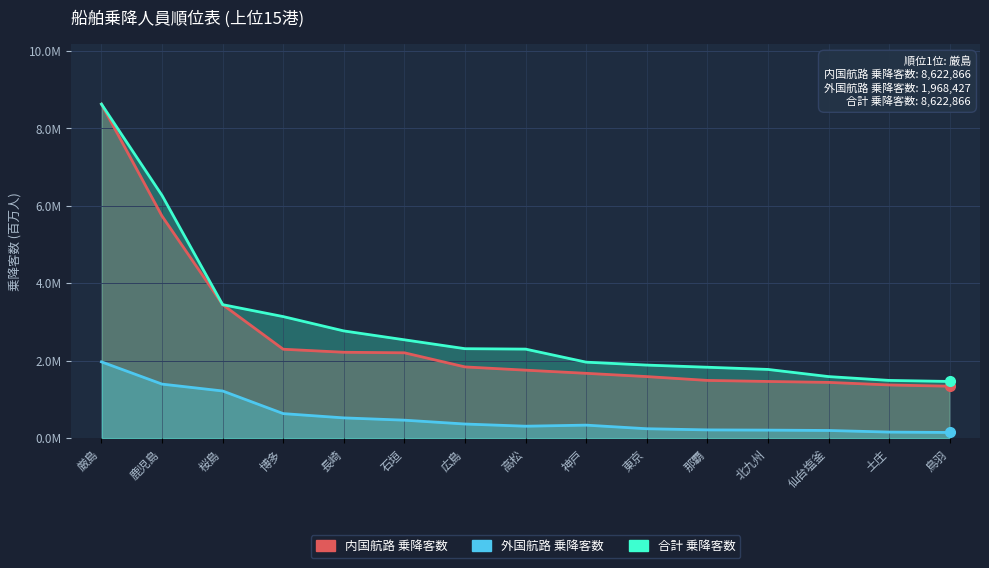

Rank the categories by 内国航路 乗降客数 value from lowest to highest.

鳥羽, 土庄, 仙台塩釜, 北九州, 那覇, 東京, 神戸, 高松, 広島, 石垣, 長崎, 博多, 桜島, 鹿児島, 厳島